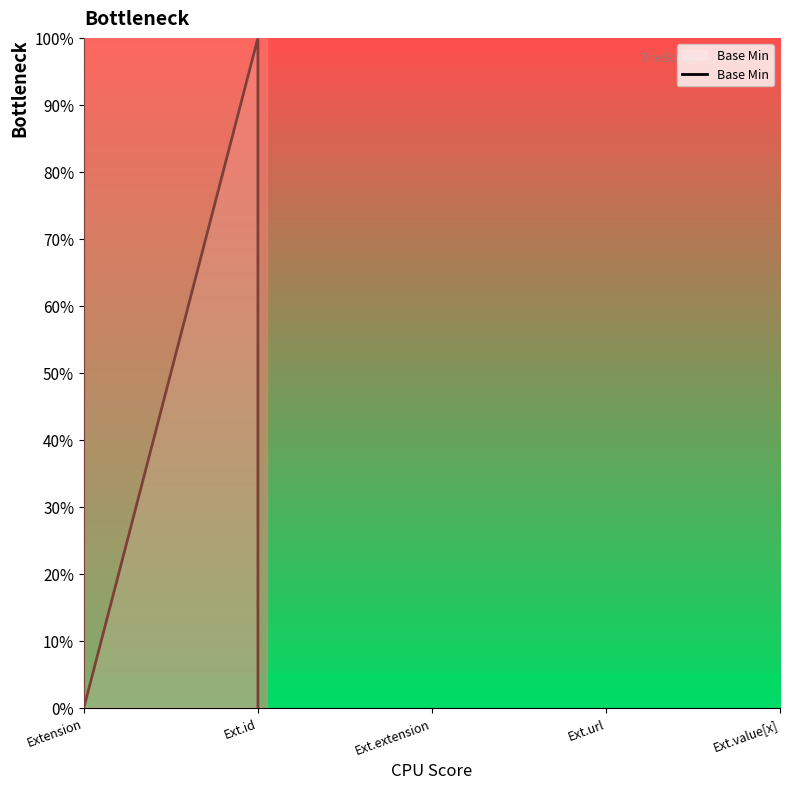

What is the difference between the values at Ext.id and Extension?

1